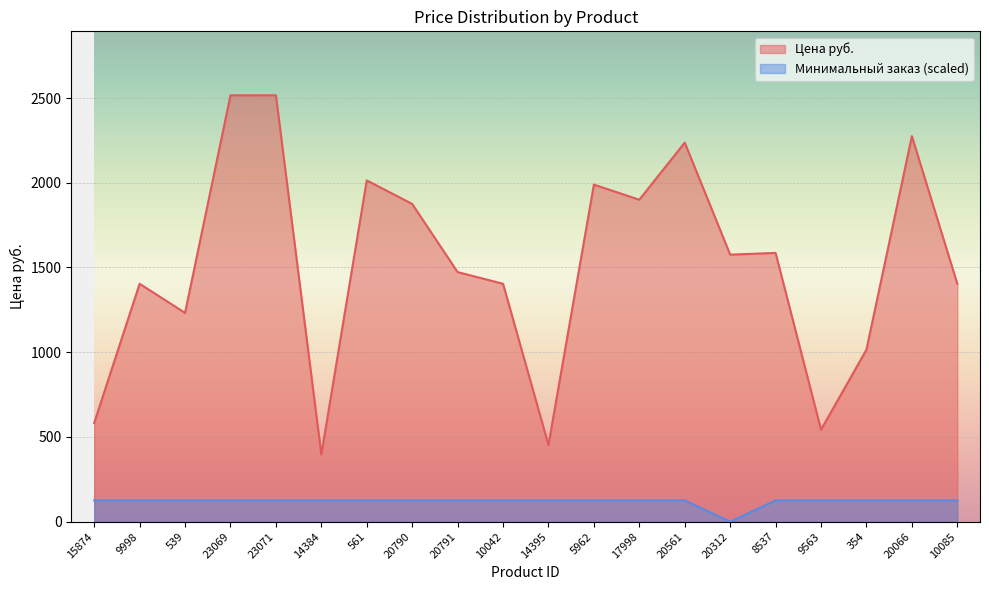

The Цена руб. series shows 2861.7 at 20790. True or false?

False